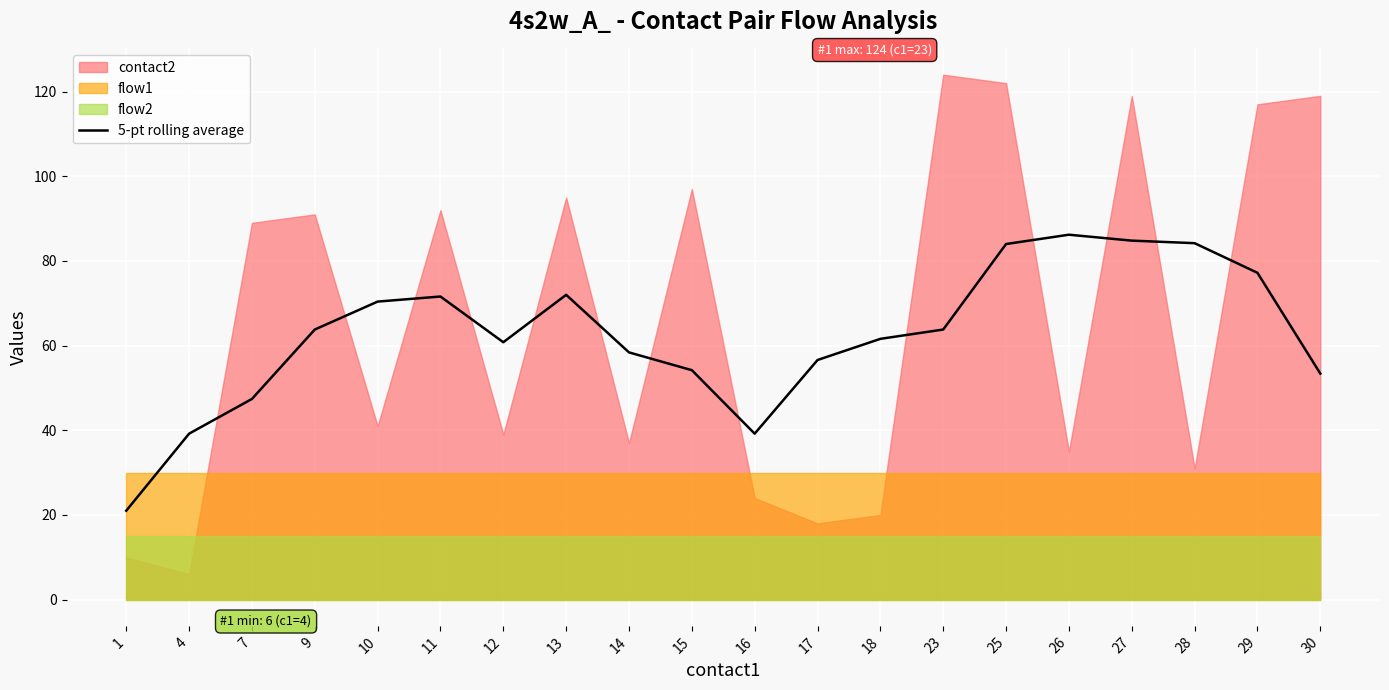

What is the minimum value for 5-pt rolling average?

21.0